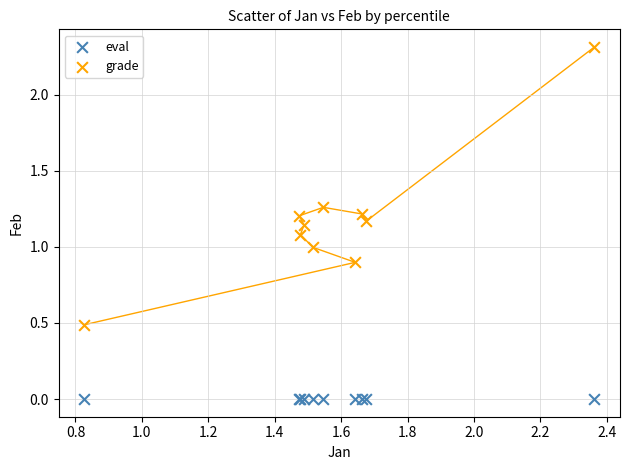

Which series contains the lowest Y value?

eval